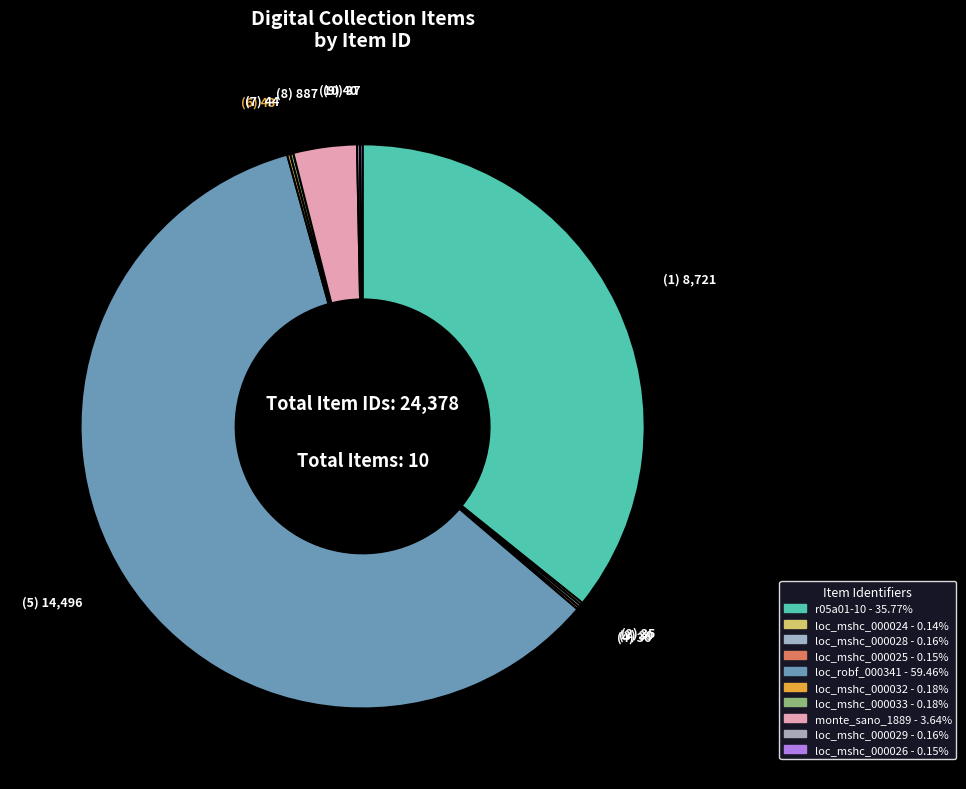

Which category has the smallest portion of the pie?

loc_mshc_000024